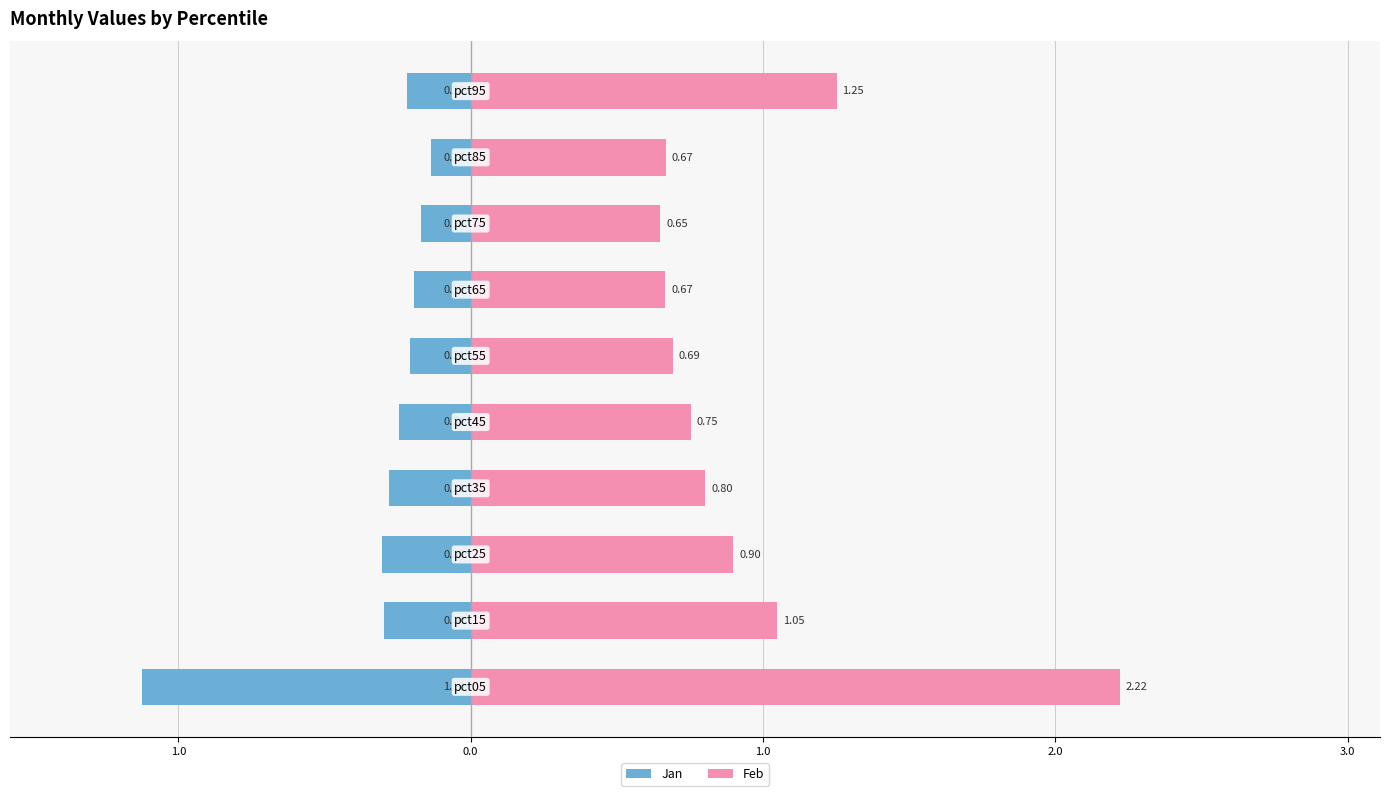

Which series has the largest range (max minus min)?

Feb